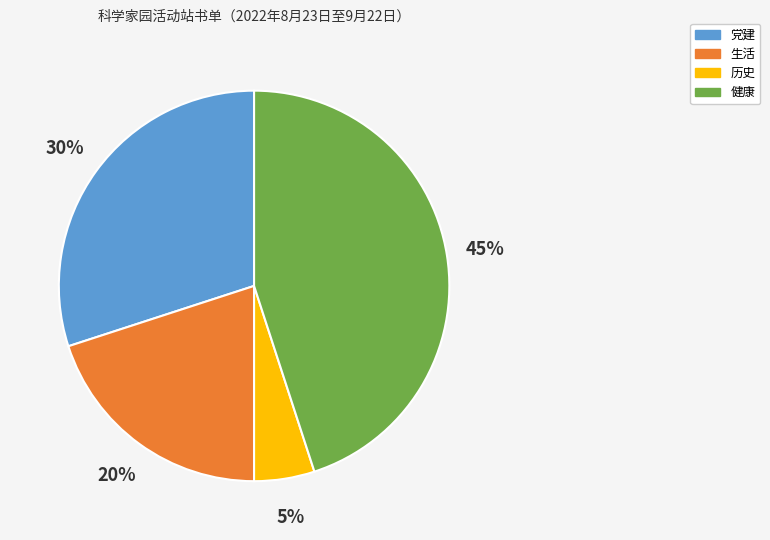

How many segments does this pie chart have?

4